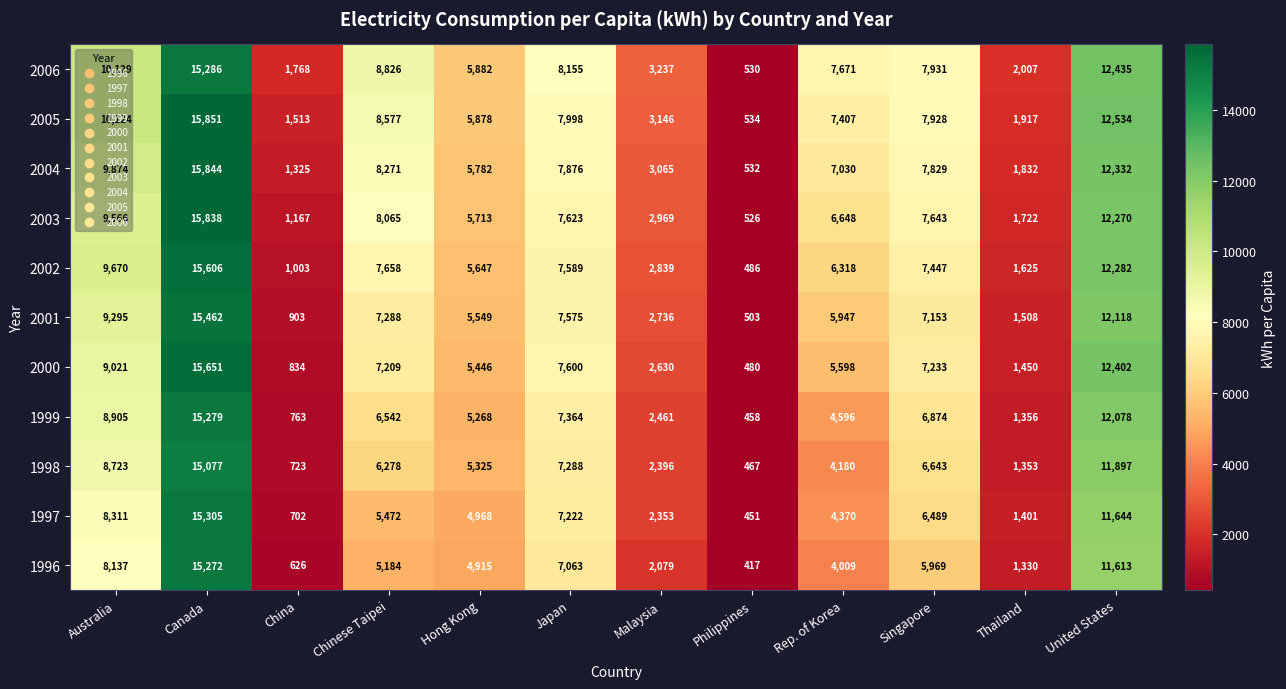

Which series has the largest range (max minus min)?

2005